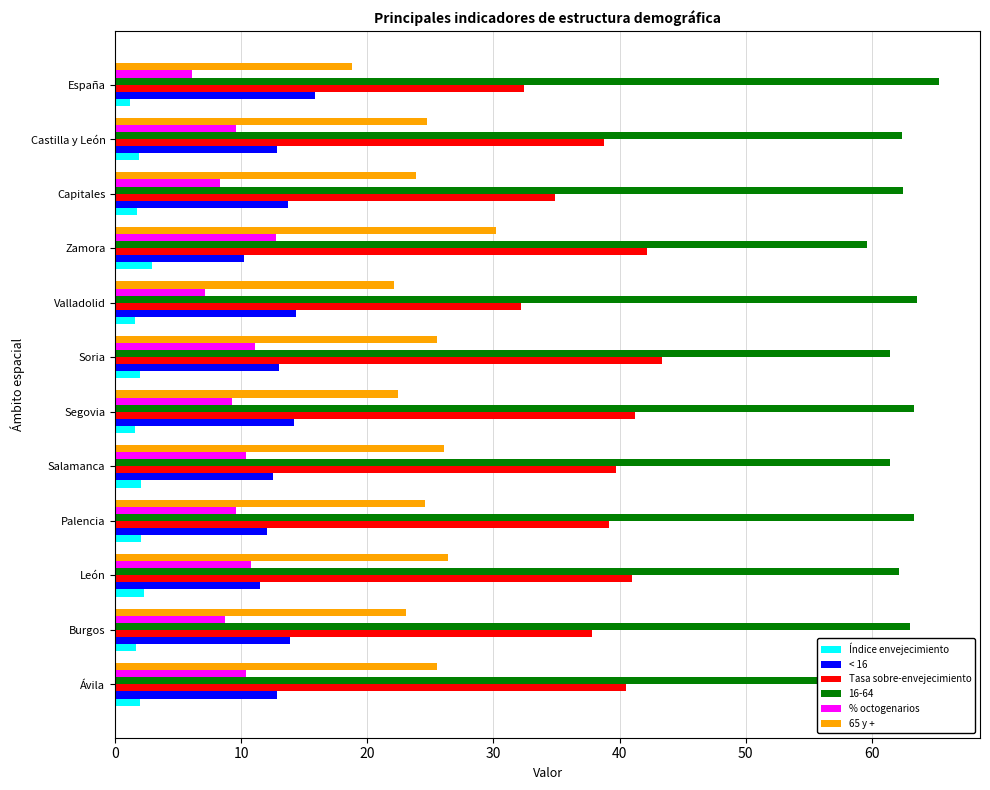

What is the spread (max minus min) of values at Soria?

59.5